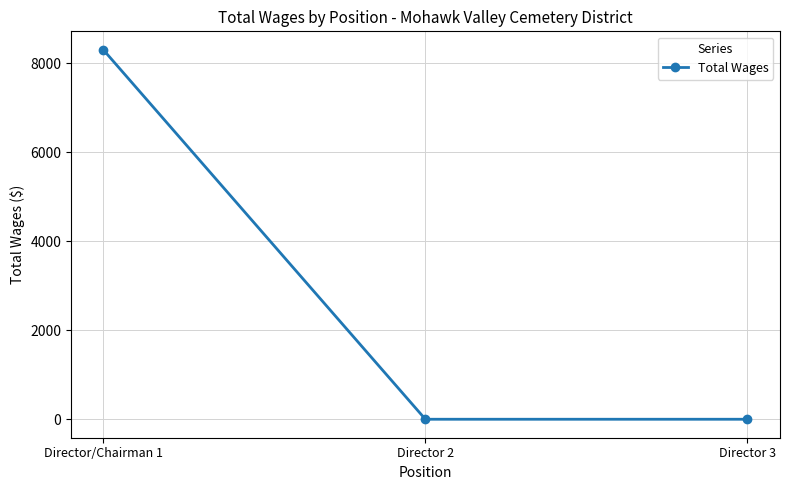

How many lines are shown in the chart?

1